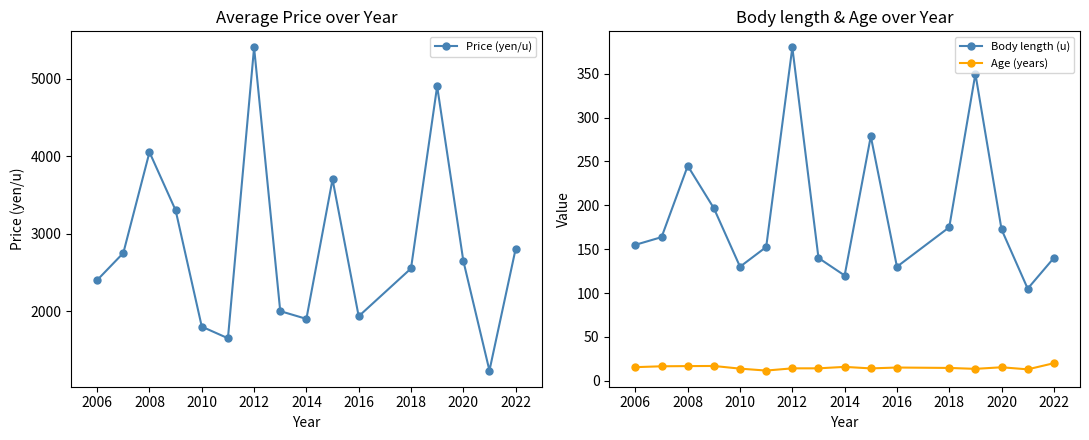

What is the minimum value shown in the chart?

11.6